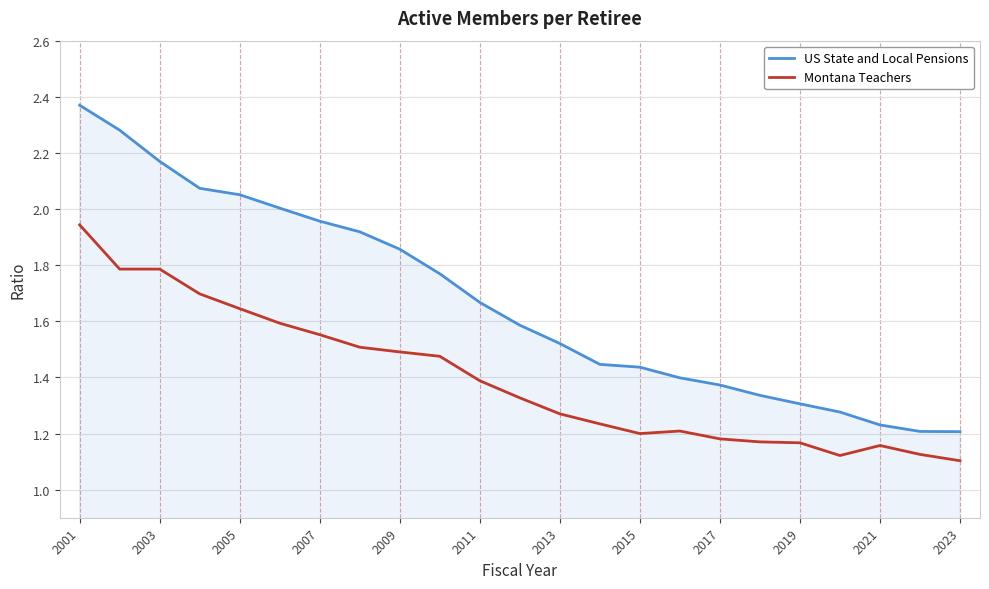

Is this an area chart (filled region under the line)?

No